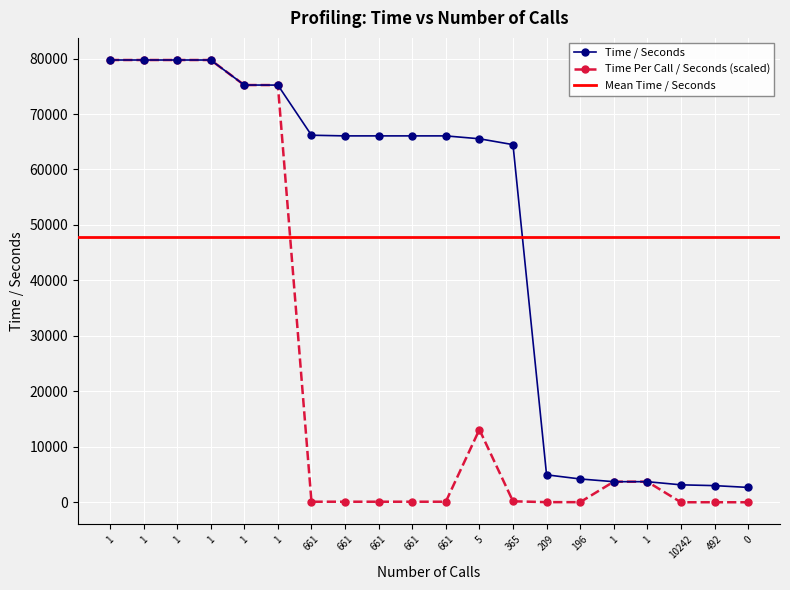

What is the sum of all Time Per Call / Seconds values?

490648.0